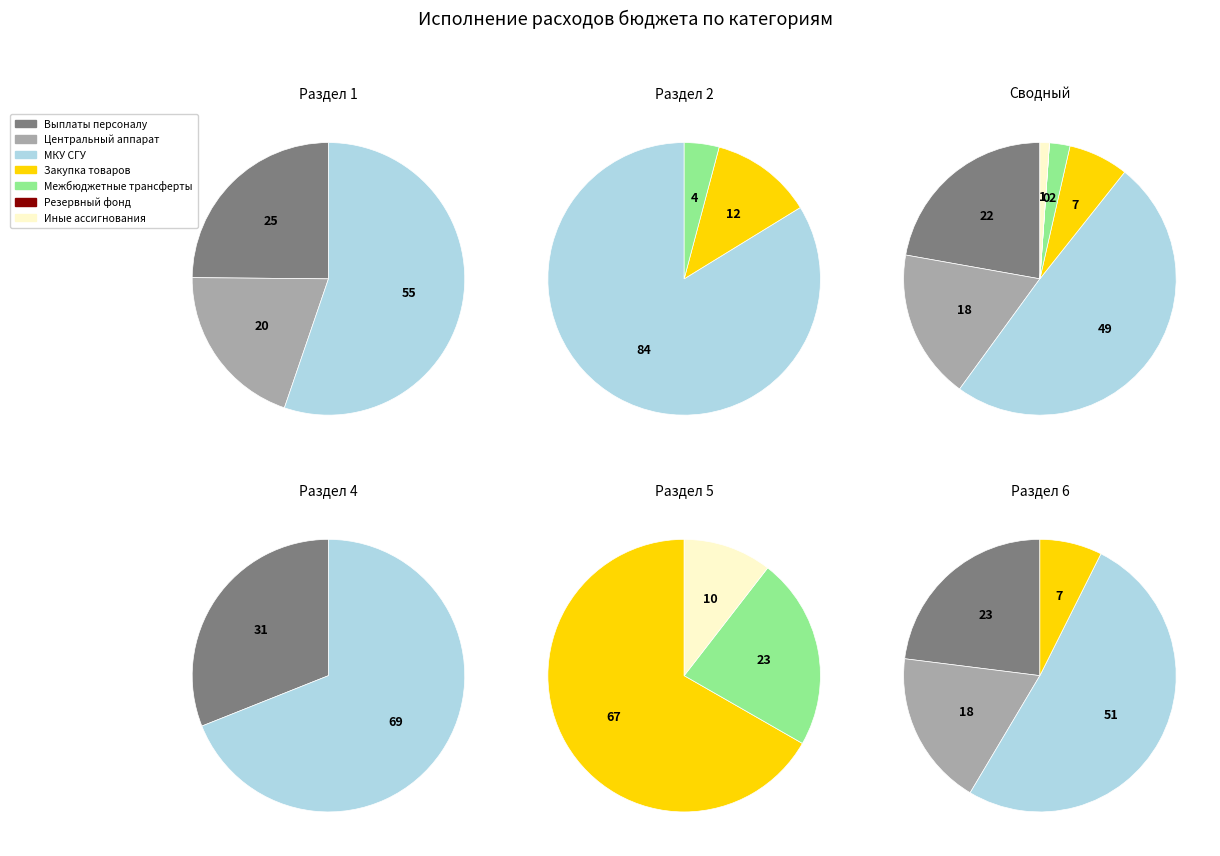

Rank the categories by value from lowest to highest.

Резервный фонд, Иные бюджетные ассигнования, Межбюджетные трансферты, Закупка товаров, работ и услуг, Центральный аппарат администрации, Расходы на выплаты персоналу, МКУ Служба городского управления